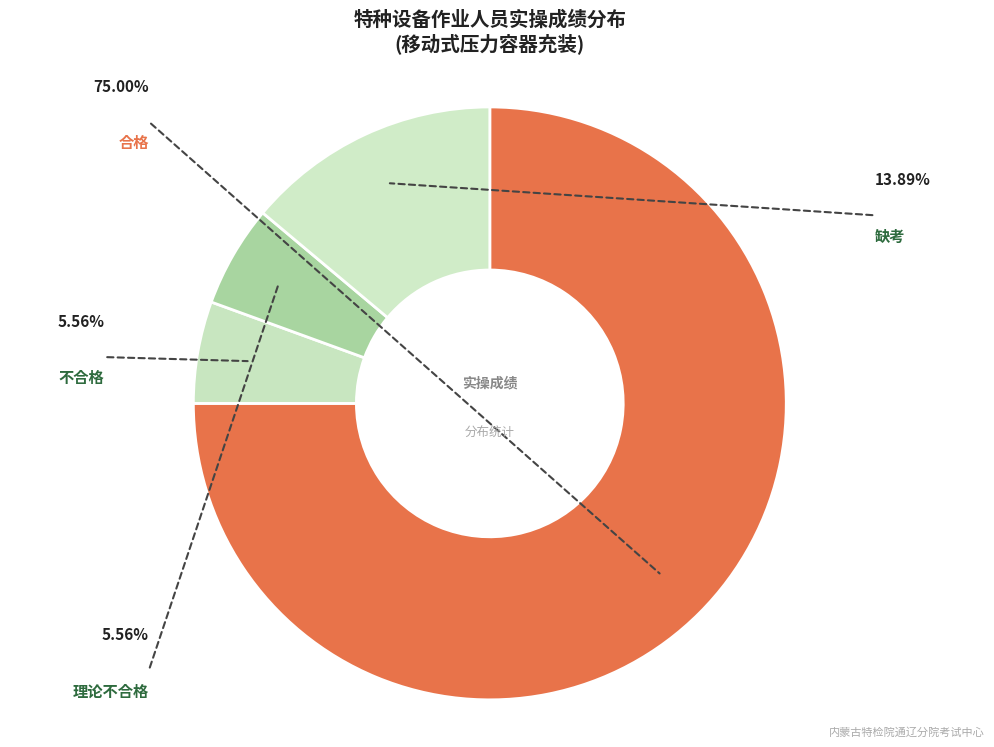

What is the largest slice in the pie chart?

合格